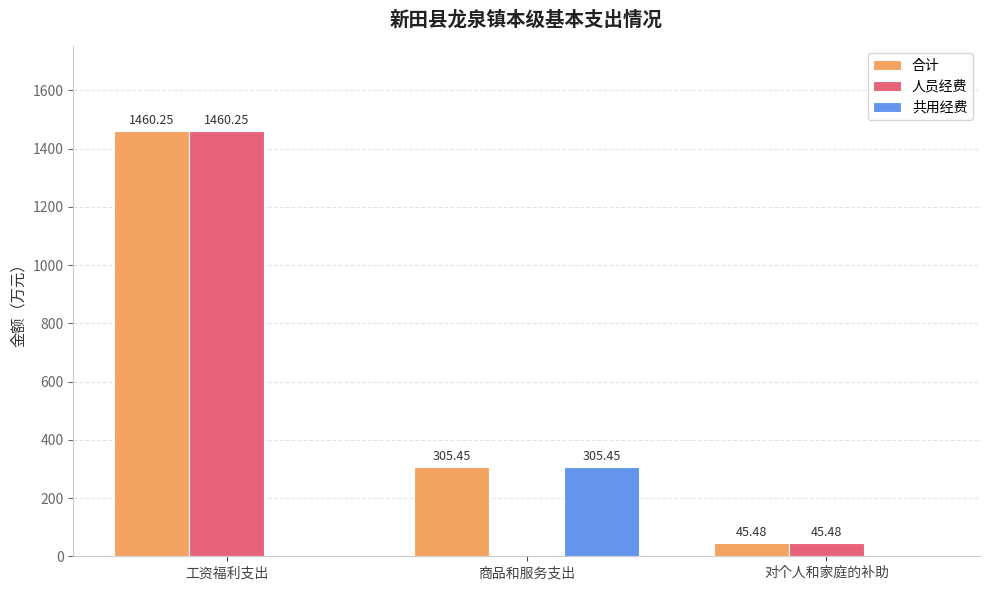

What is the sum of all 合计 values?

1811.2